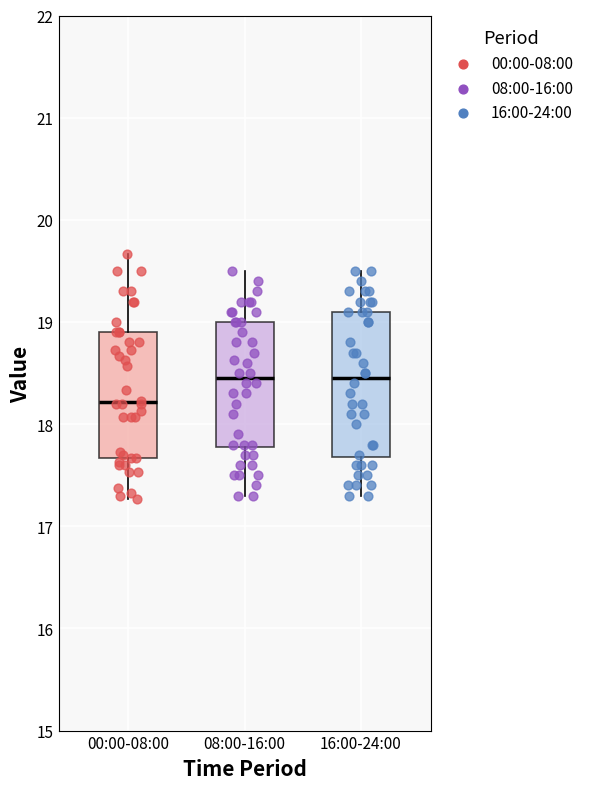

Reading left to right, transcribe this box plot: for each box, give where its median line is, the range the box spans, and where its two whiskers end, as read against the y-axis. The values are not printed on the chart, so give them approximately, as read against the axis.

00:00-08:00: median 18.2, box 17.7 to 18.9, whiskers 17.3 to 19.7
08:00-16:00: median 18.5, box 17.8 to 19.0, whiskers 17.3 to 19.5
16:00-24:00: median 18.5, box 17.7 to 19.1, whiskers 17.3 to 19.5